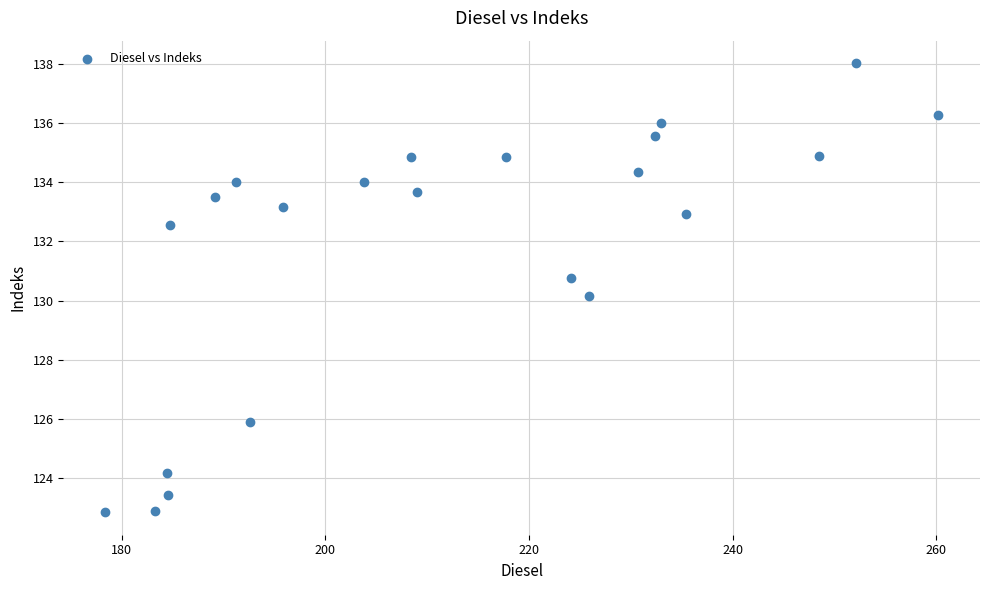

What is the range of X values (max minus min)?

81.9